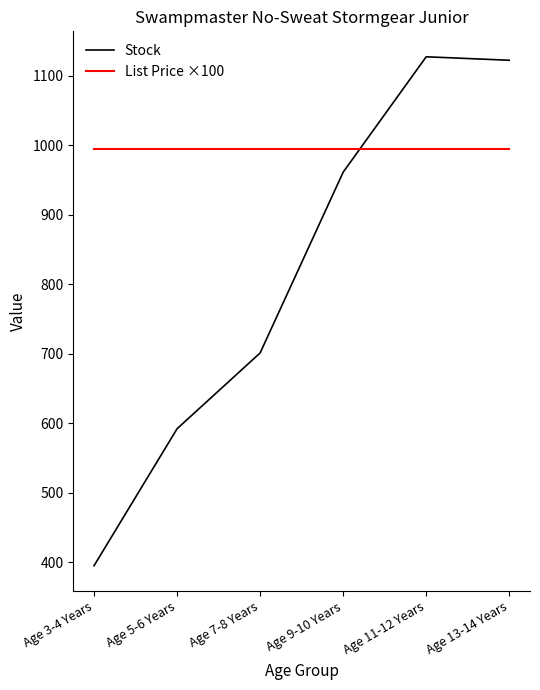

True or false: List Price ×100 and Stock intersect in this chart.

True